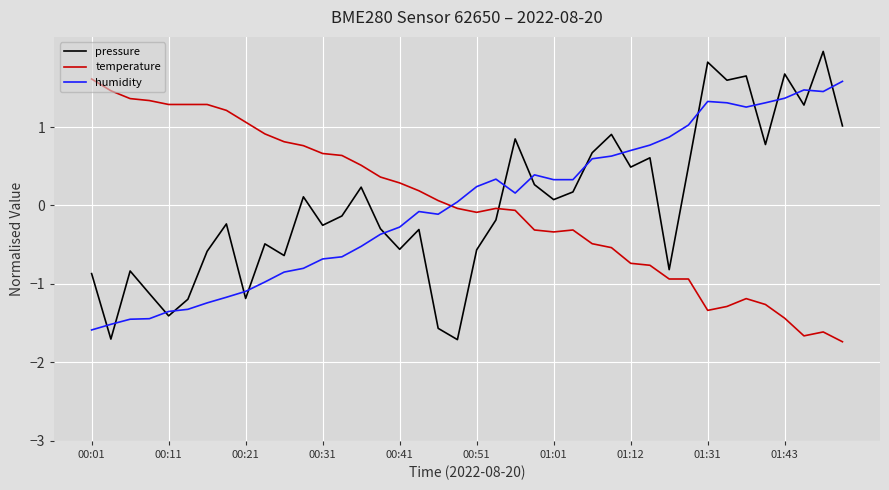

After their last crossing, which series has the higher values: humidity or pressure?

humidity